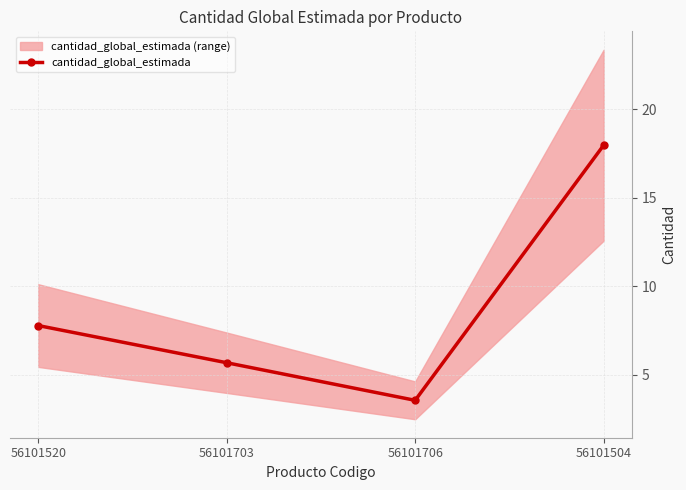

Which category has the highest value across all series?

56101504